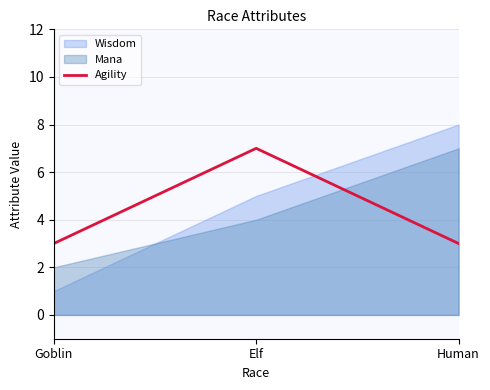

List the labels in order of value, largest first.

Elf, Goblin, Human